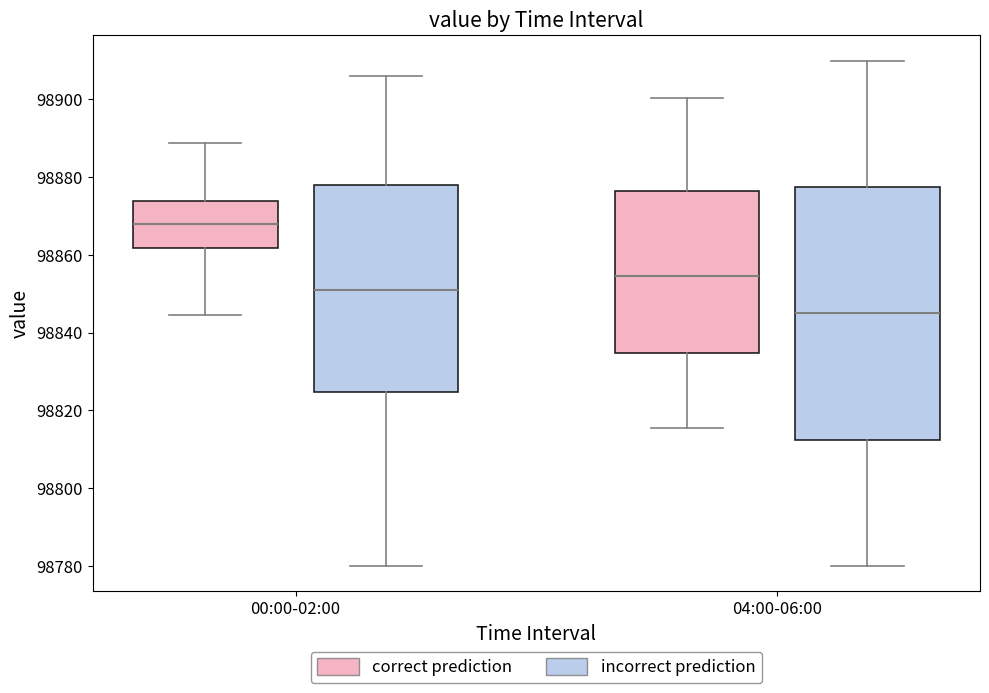

Reading left to right, read every box against the y-axis: the position of its median line, the range the box covers, and the ends of its whiskers. The values are not printed on the chart, so give them approximately, as read against the axis.

00:00-02:00 (correct prediction): median 98868, box 98862 to 98874, whiskers 98844 to 98888
00:00-02:00 (incorrect prediction): median 98852, box 98824 to 98878, whiskers 98780 to 98906
04:00-06:00 (correct prediction): median 98854, box 98834 to 98876, whiskers 98816 to 98900
04:00-06:00 (incorrect prediction): median 98846, box 98812 to 98878, whiskers 98780 to 98910